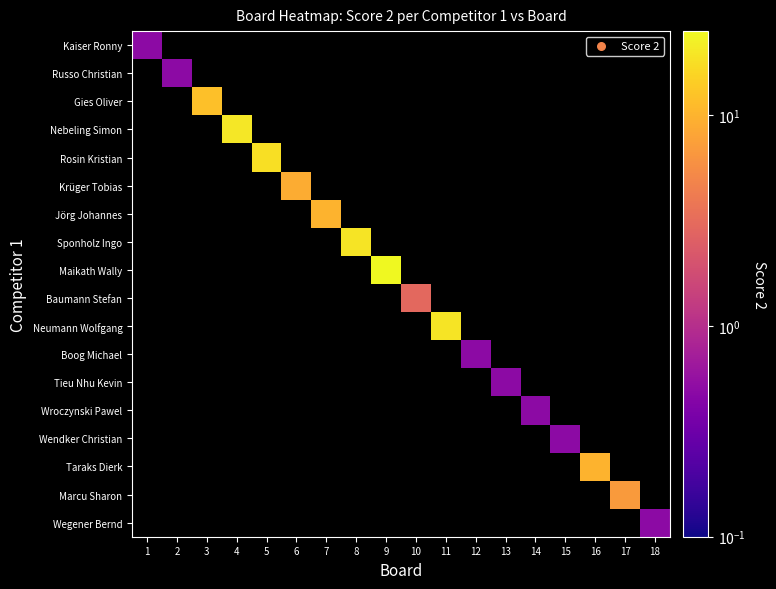

How many data points does each series have?

18